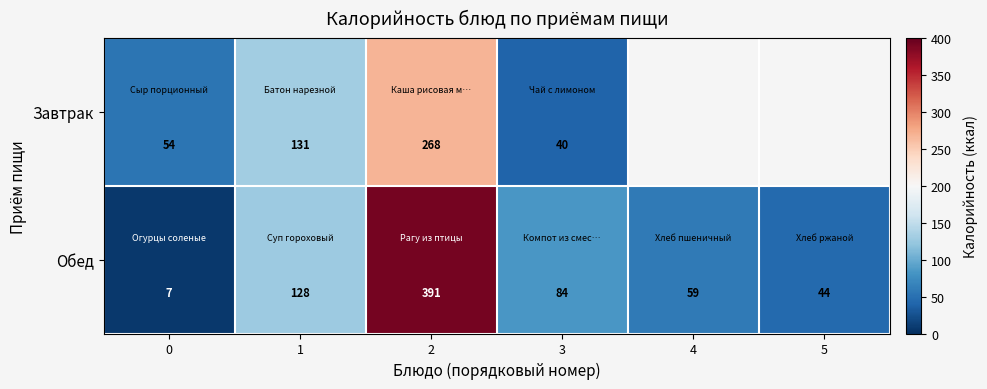

How many distinct data groups are displayed?

2